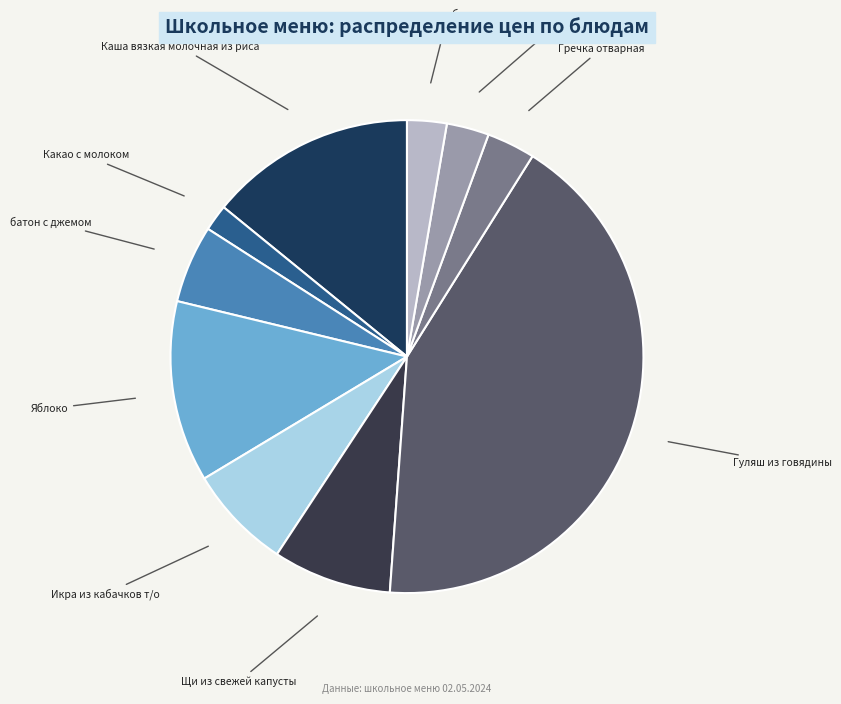

Is it true that Щи из свежей капусты is 8% of the pie?

True